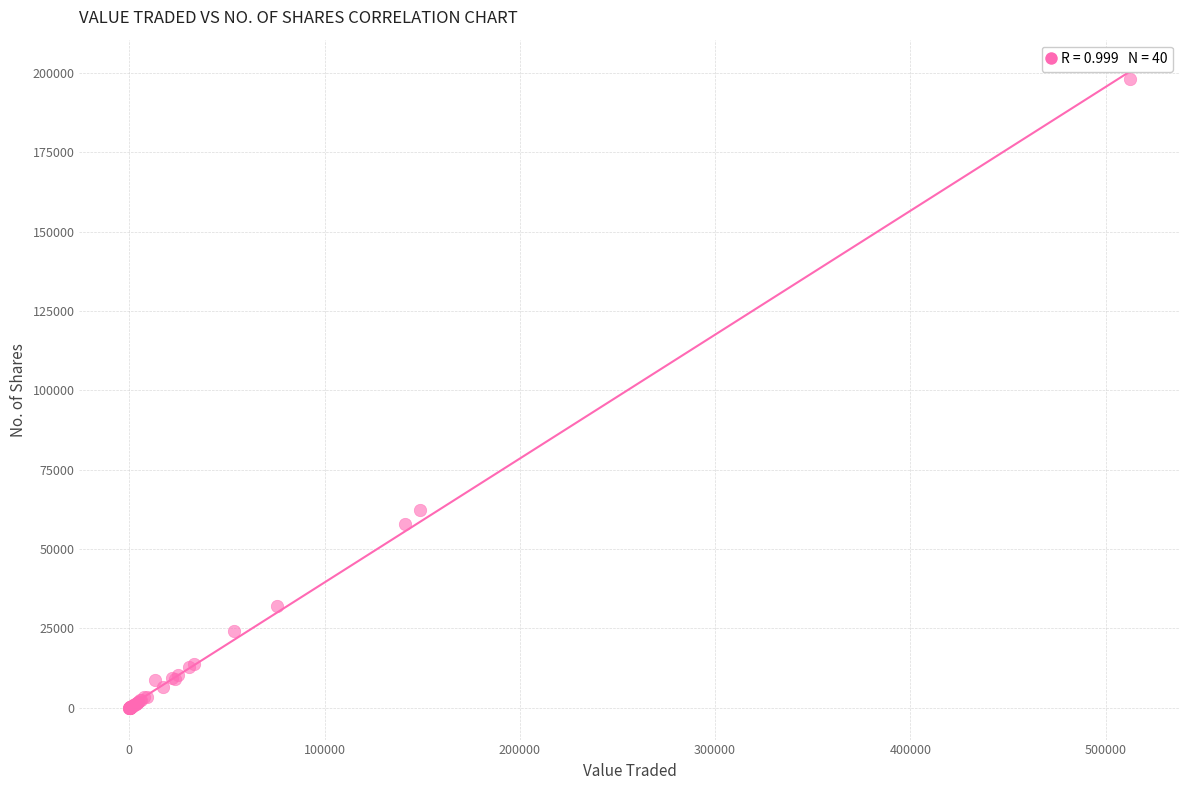

What Y value in the scatter plot is closest to 98997?

62391